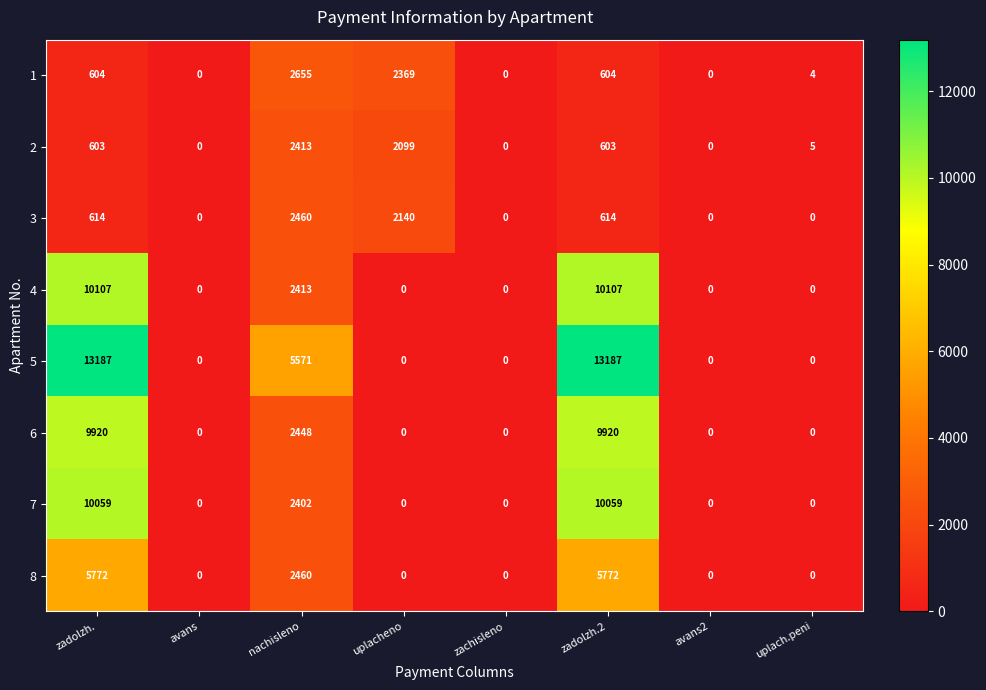

What is the sum of all 7 values?

22520